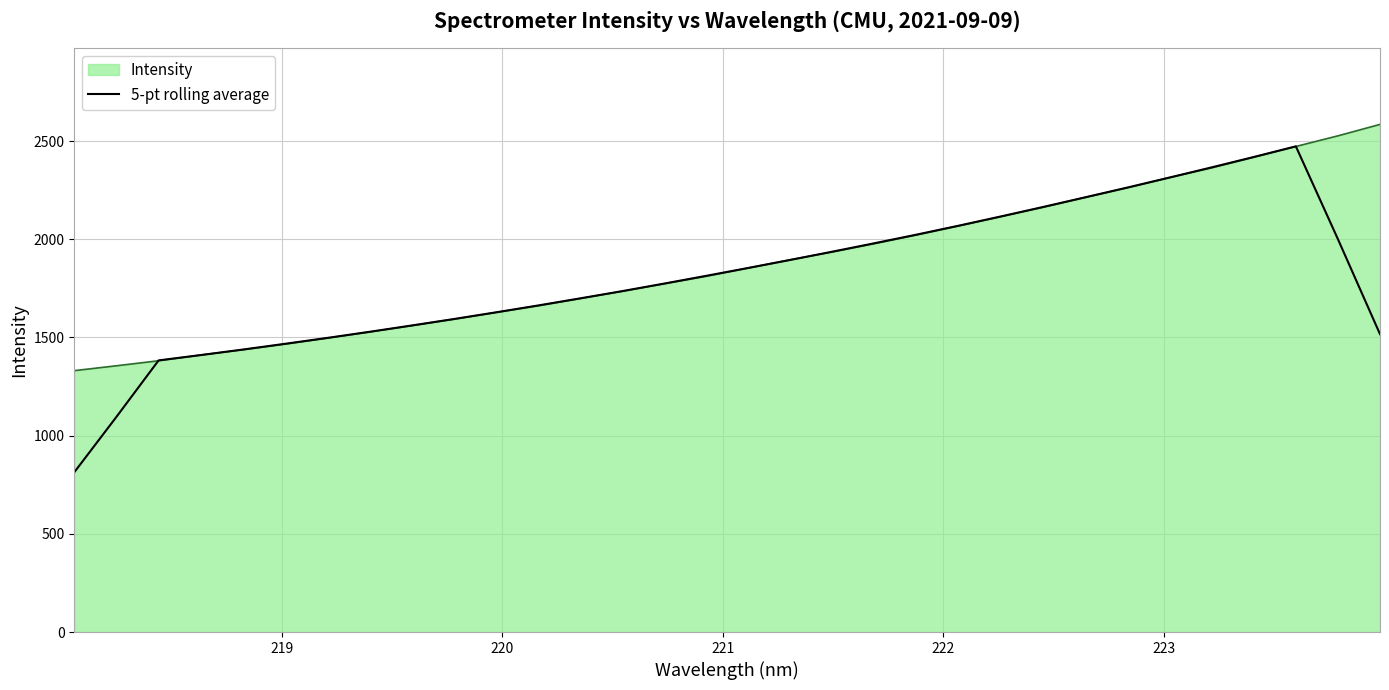

What is the minimum value shown in the chart?

813.6